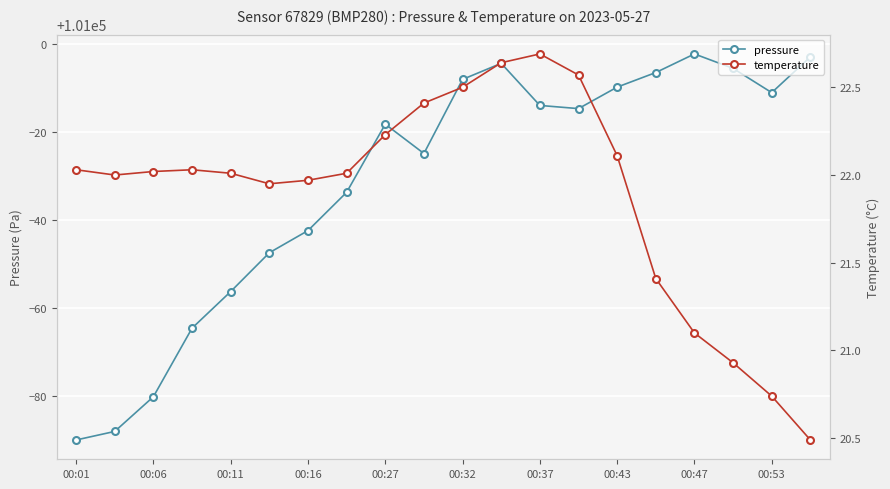

Is it true that pressure equals 131855.7 at 00:53?

False